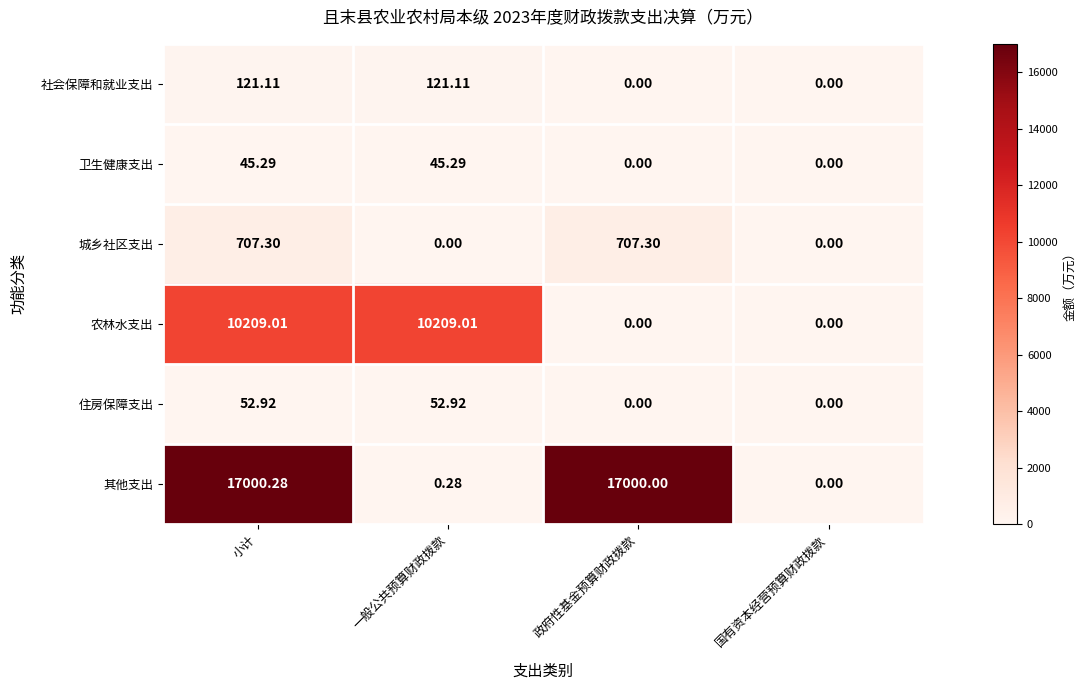

At how many categories does at least one series exceed 6759?

3